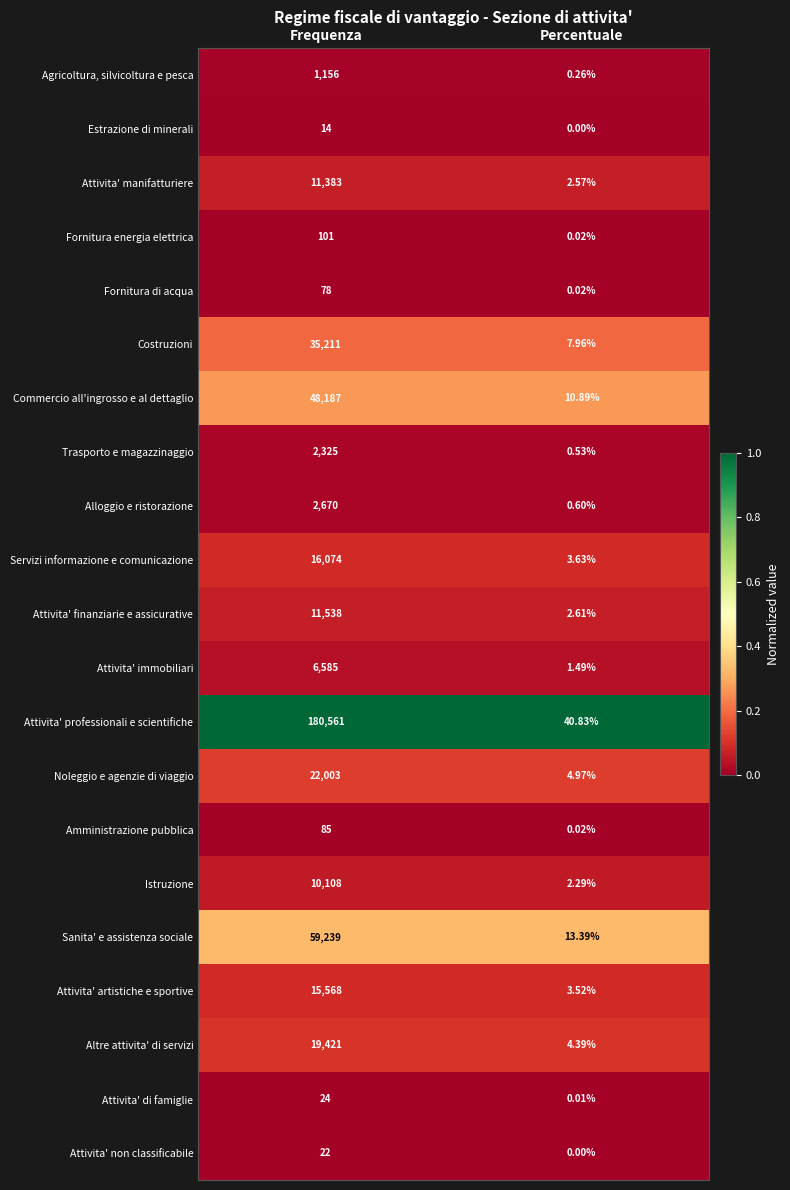

Is the value of Commercio all'ingrosso e al dettaglio at Frequenza greater than the value of Attivita' di famiglie at Percentuale?

Yes